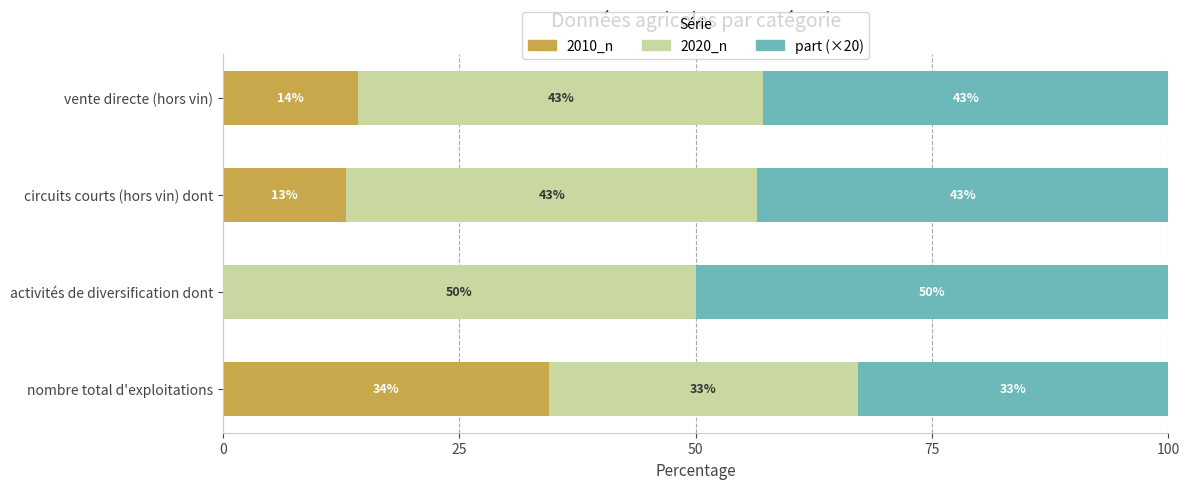

What value does the 2010_n series have at circuits courts (hors vin) dont?

13.0